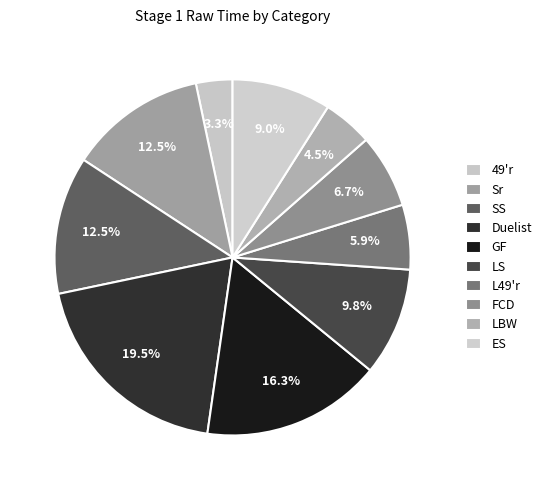

Do Duelist and LBW together represent more than half of the pie?

No